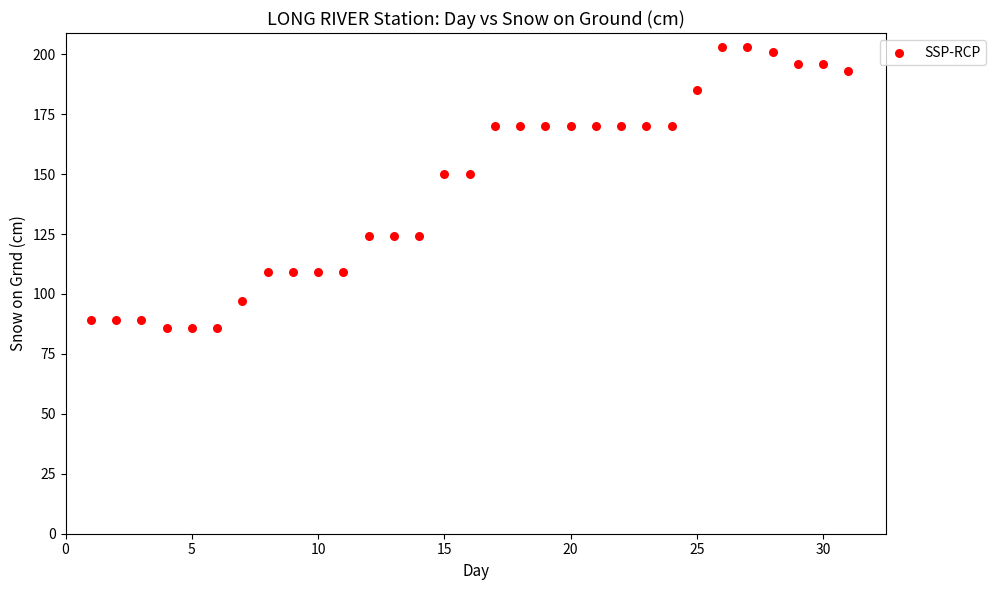

What is the range of X values (max minus min)?

30